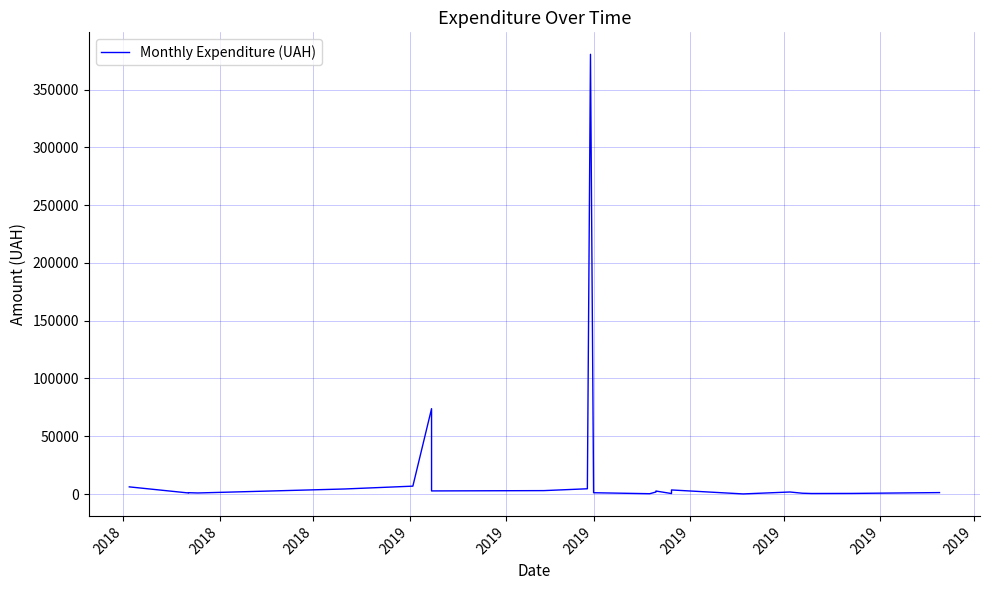

What is the value of the 25th point from the left?

380463.3